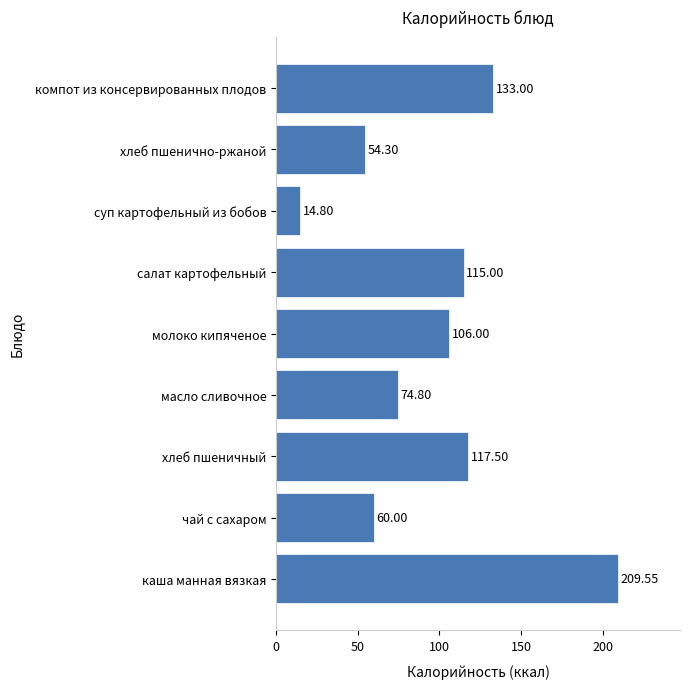

What is the minimum value shown in the chart?

14.8